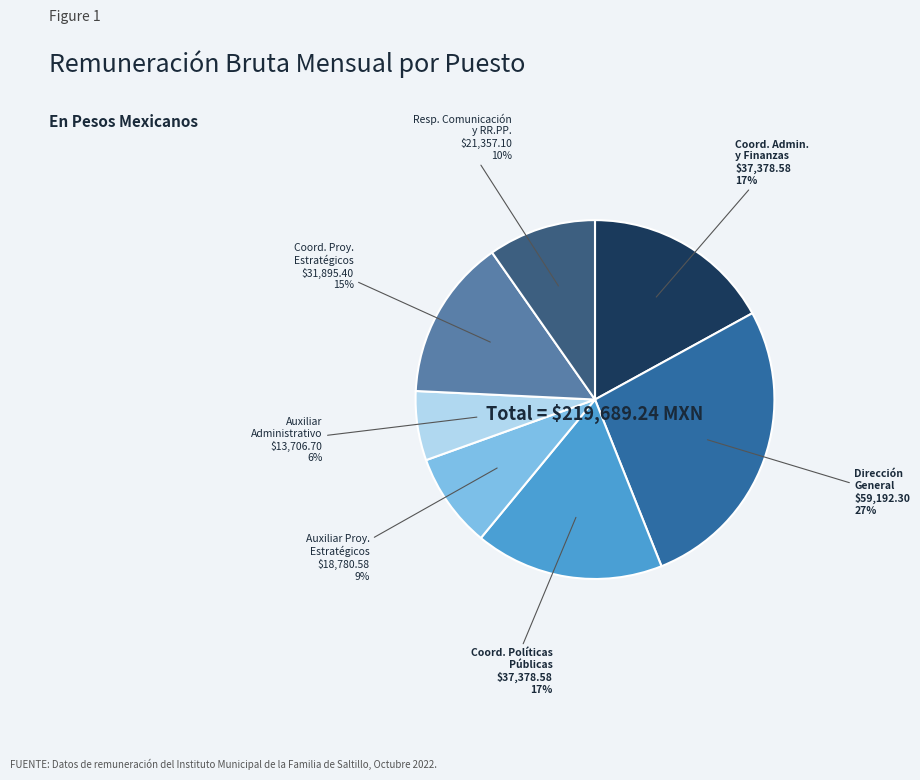

True or false: Coord. Proy. Estratégicos accounts for 8% of the total.

False